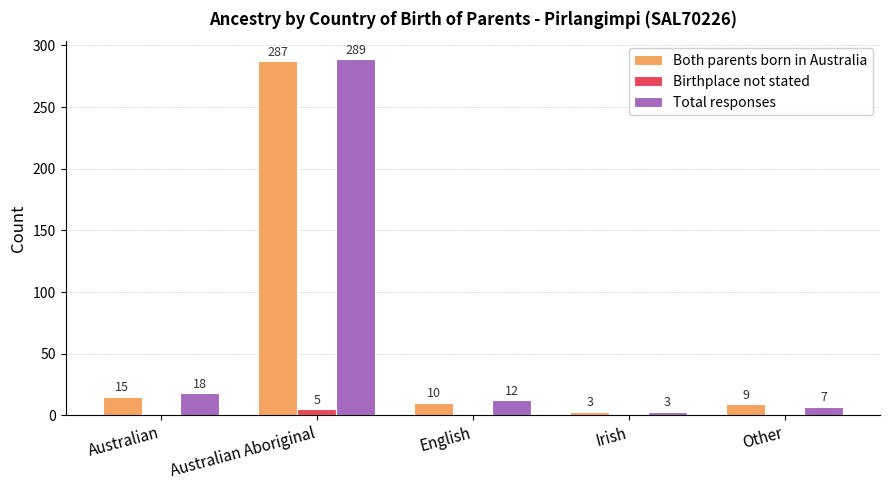

Is it true that Both parents born in Australia equals 287 at Australian Aboriginal?

True